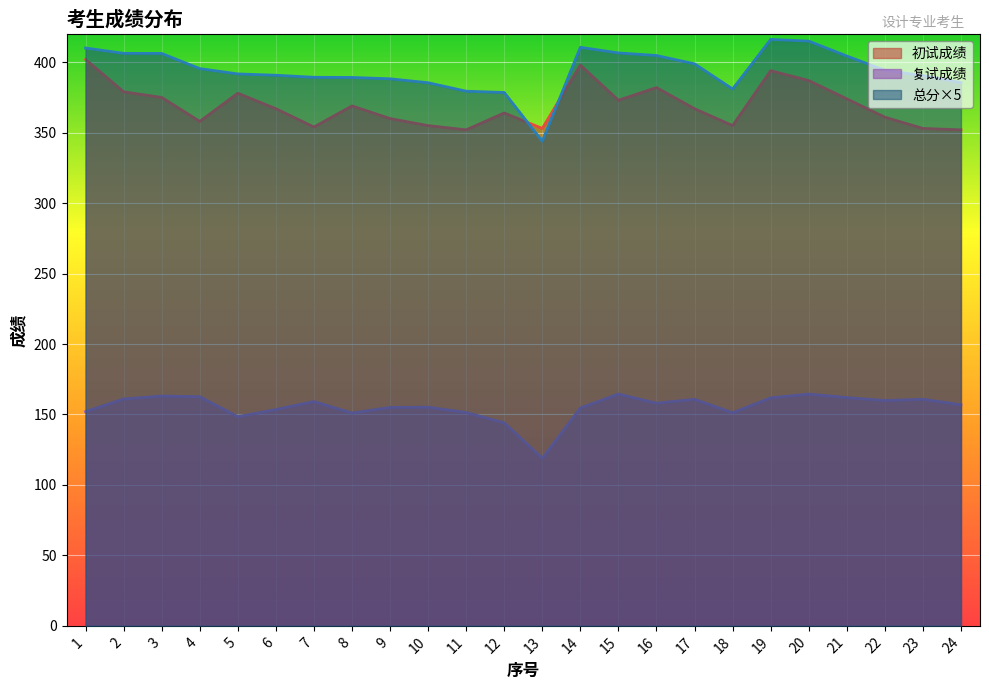

Rank the series at 21 from highest to lowest value.

总分×5, 初试成绩, 复试成绩